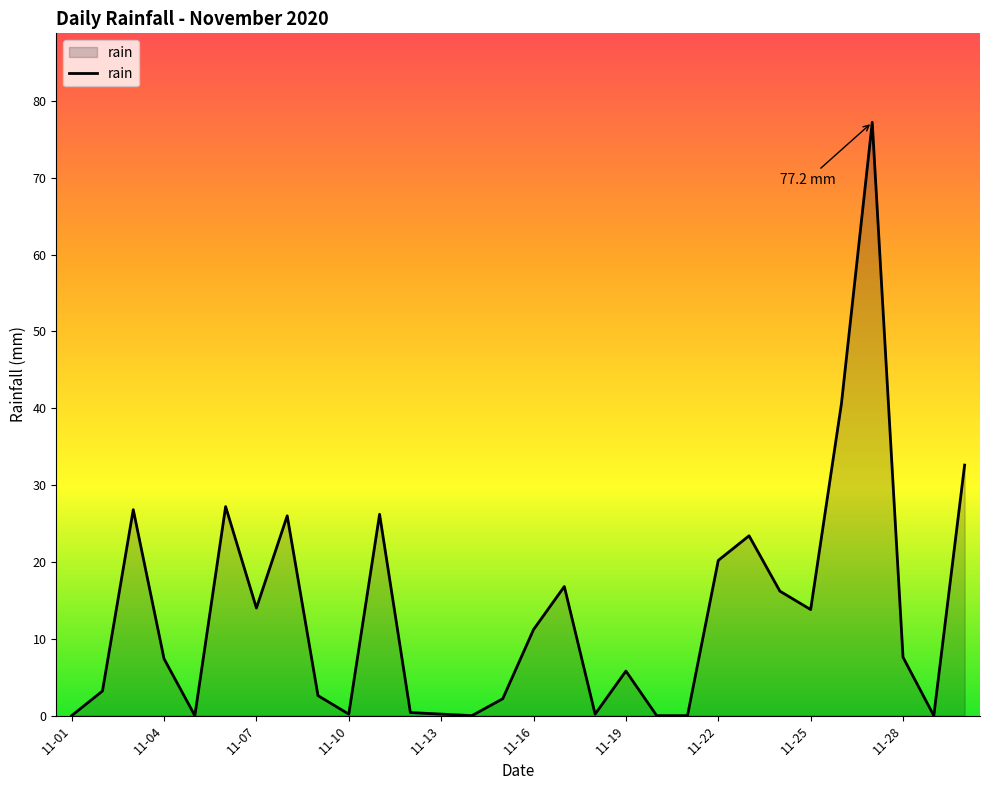

What is the difference between the maximum and minimum values?

77.2